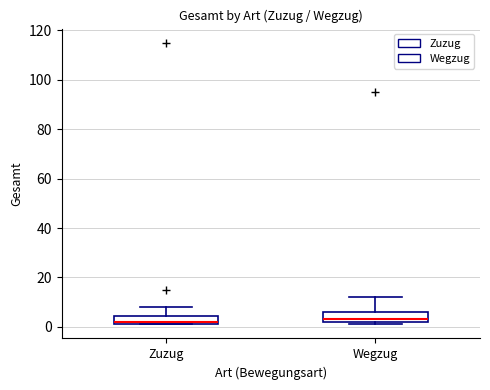

Reading left to right, transcribe this box plot: for each box, give where its median line is, the range the box spans, and where its two whiskers end, as read against the y-axis. The values are not printed on the chart, so give them approximately, as read against the axis.

Zuzug: median 2 (just above the box's lower edge), box 2 to 4, whiskers 2 to 8
Wegzug: median 4, box 2 to 6, whiskers 2 (just below the box's lower edge) to 12